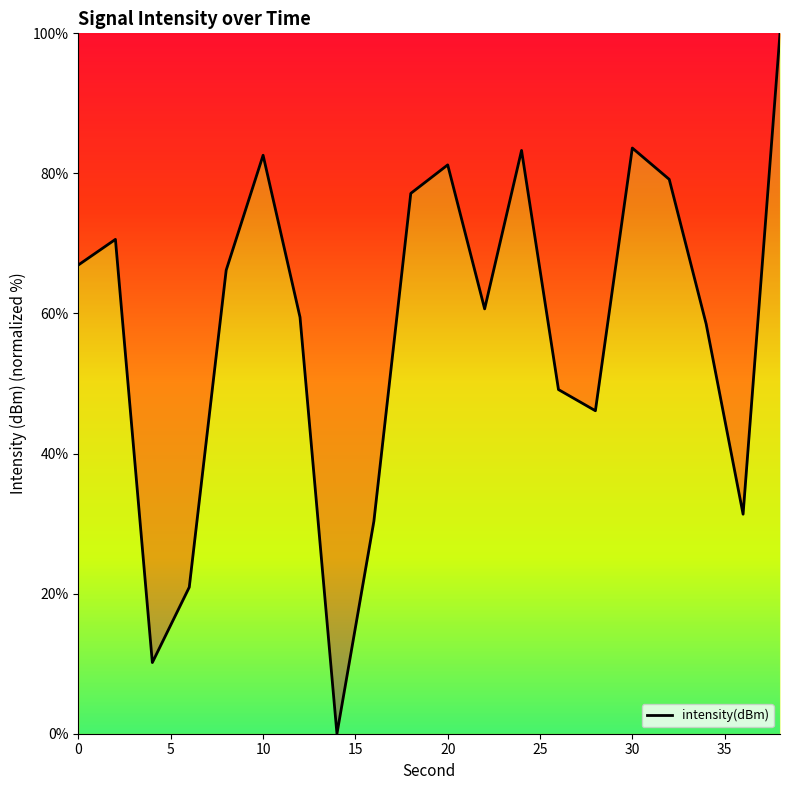

What is the maximum value shown in the chart?

100.0